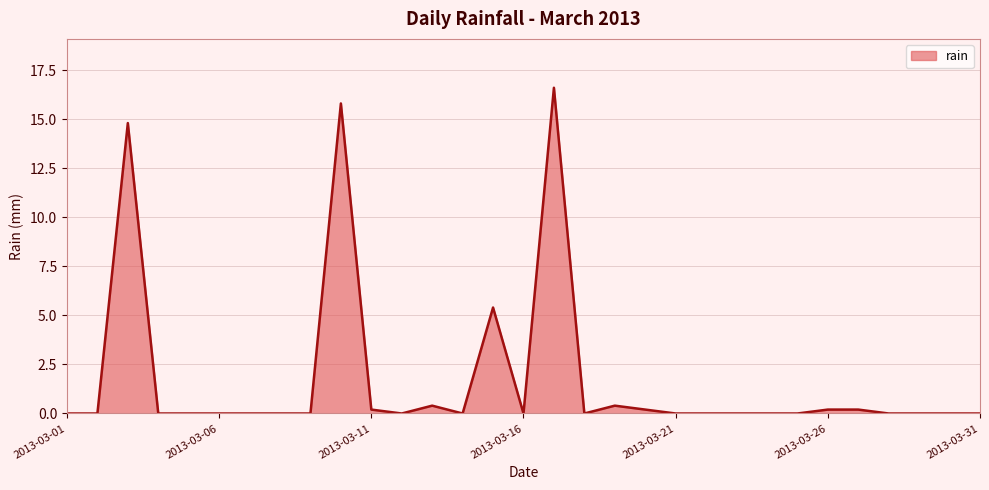

True or false: there are more than 2 points higher than both neighbors.

True